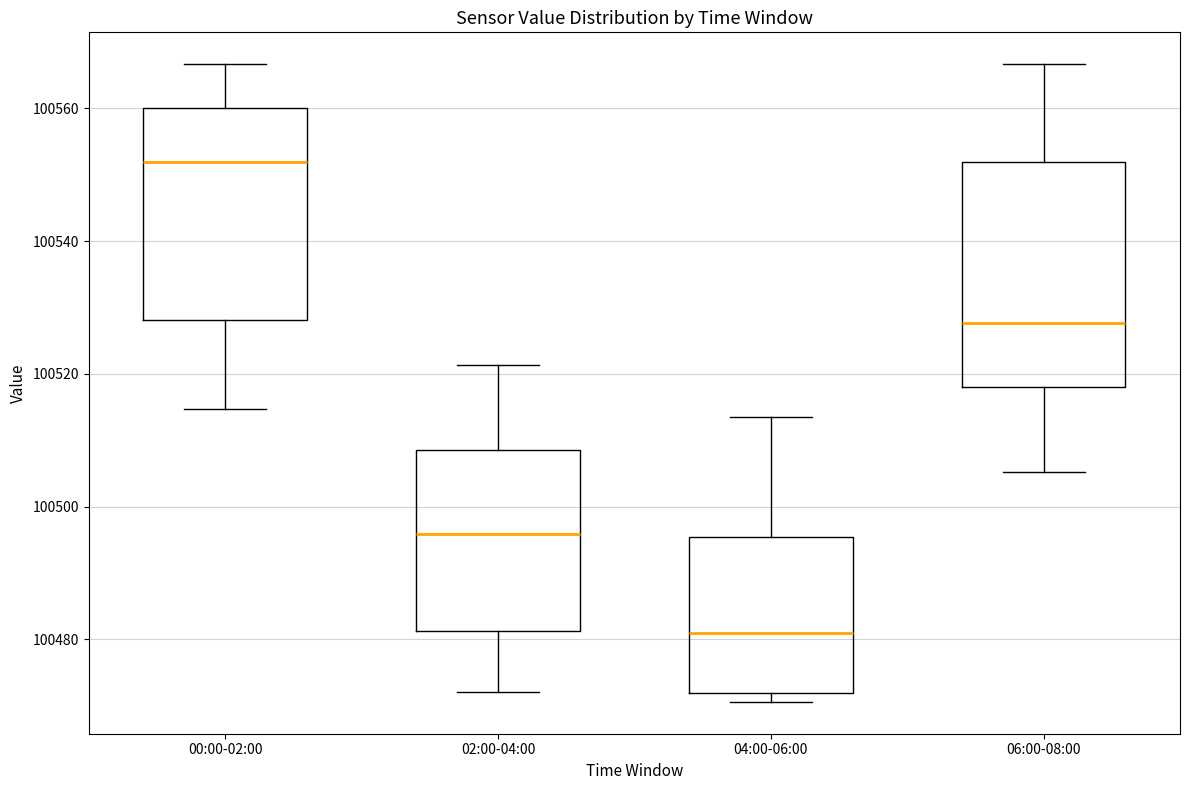

Reading left to right, transcribe this box plot: for each box, give where its median line is, the range the box spans, and where its two whiskers end, as read against the y-axis. The values are not printed on the chart, so give them approximately, as read against the axis.

00:00-02:00: median 100552, box 100528 to 100560, whiskers 100514 to 100566
02:00-04:00: median 100496, box 100482 to 100508, whiskers 100472 to 100522
04:00-06:00: median 100482, box 100472 to 100496, whiskers 100470 to 100514
06:00-08:00: median 100528, box 100518 to 100552, whiskers 100506 to 100566